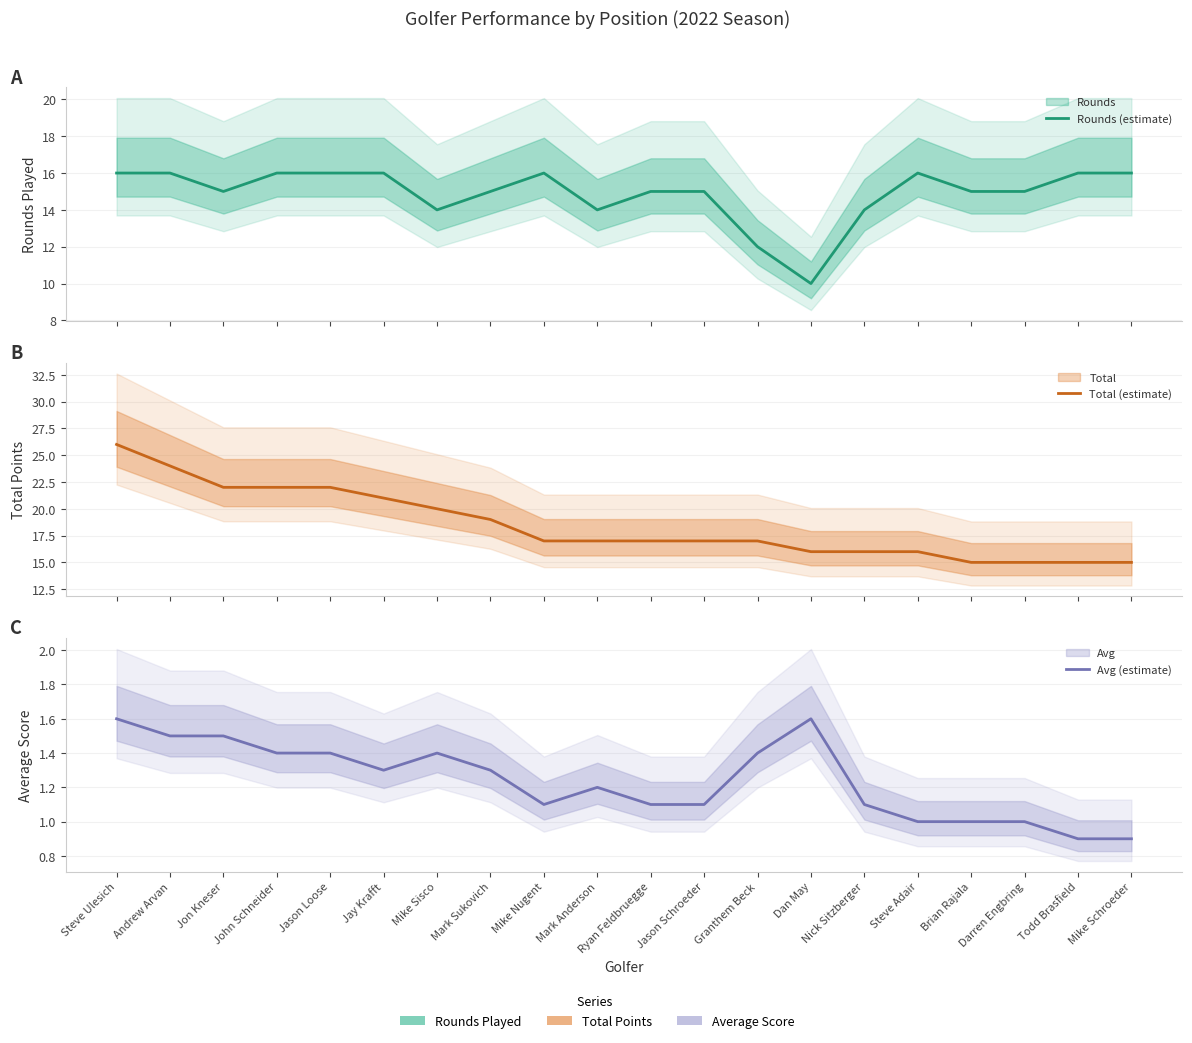

Which category has the lowest value across all series?

Todd Brasfield